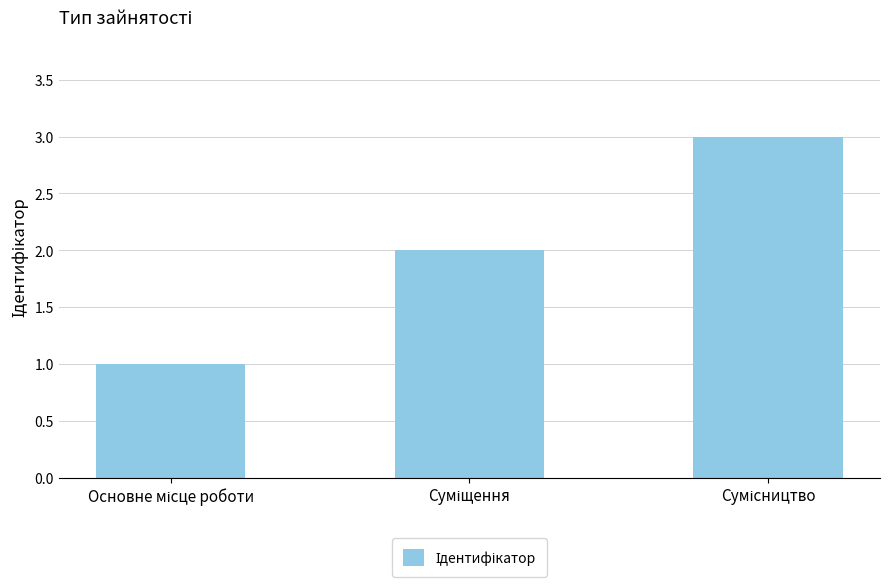

How many series are shown in this chart?

1